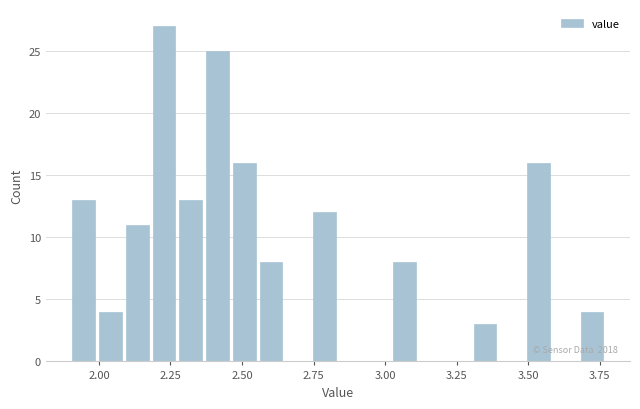

Read against the x-axis, roughly where is the centre of the tallest bar?

2.25